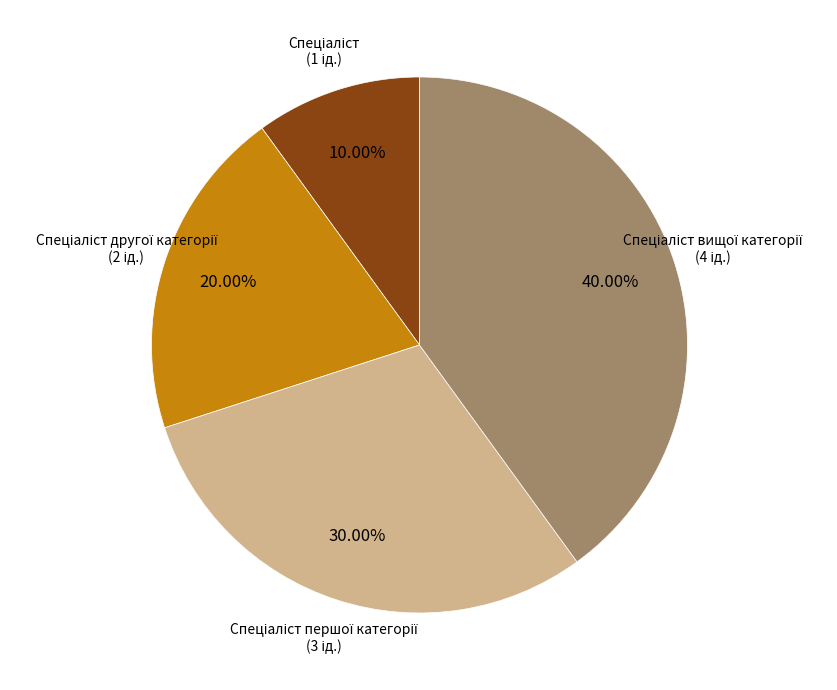

Is there a majority slice in this chart?

No